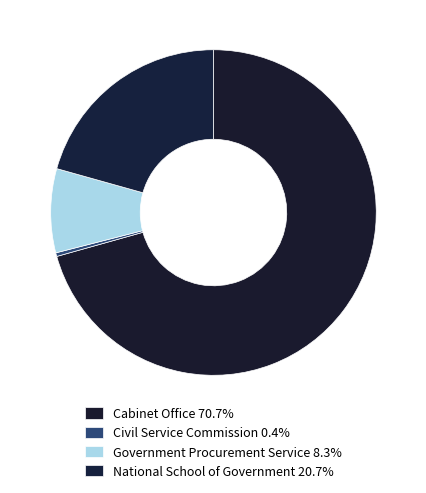

How many slices are in this pie chart?

4